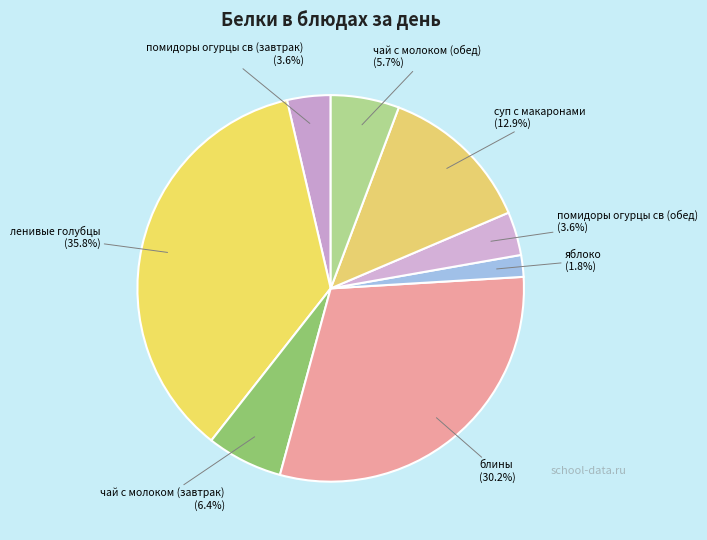

What is the largest slice in the pie chart?

ленивые голубцы